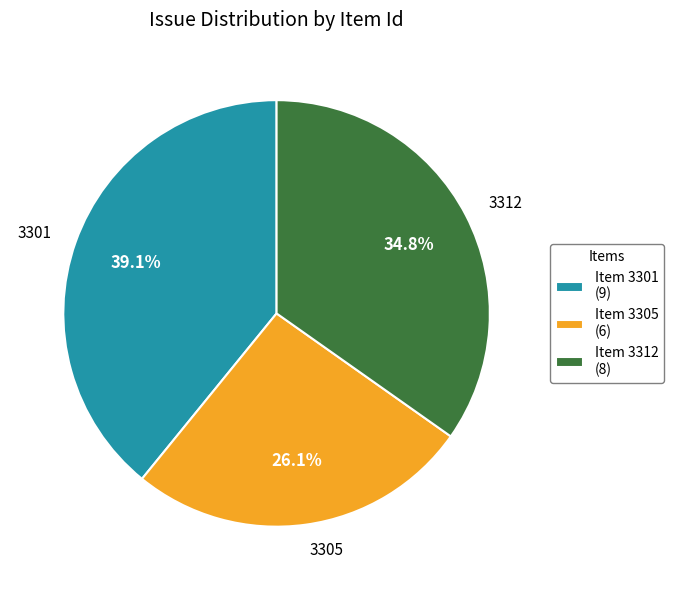

To the nearest percent, what is the average slice percentage?

33%